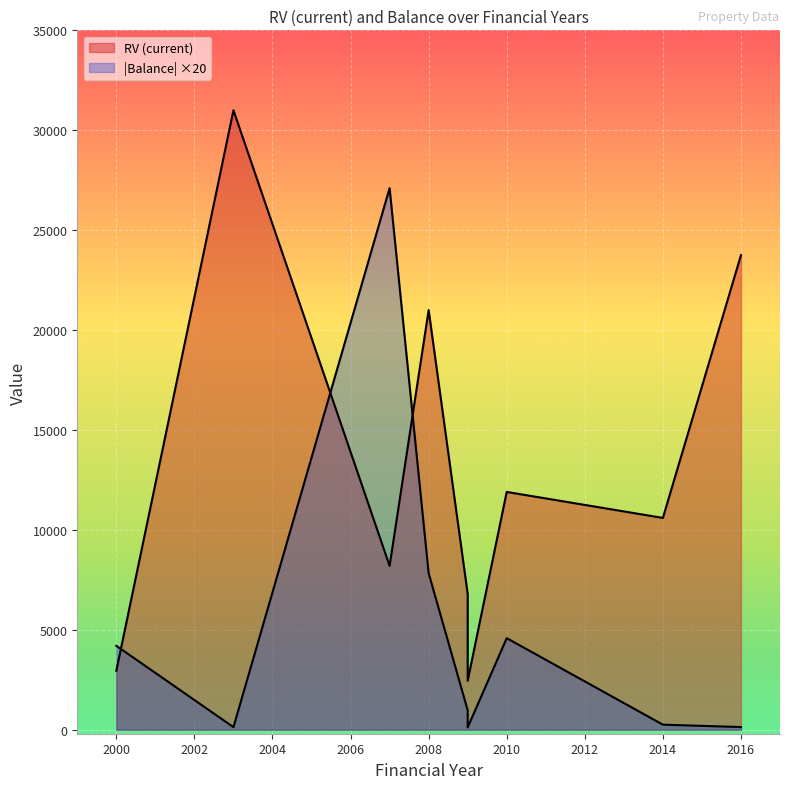

Rank the series at 2010 from lowest to highest value.

Balance, RV (current)